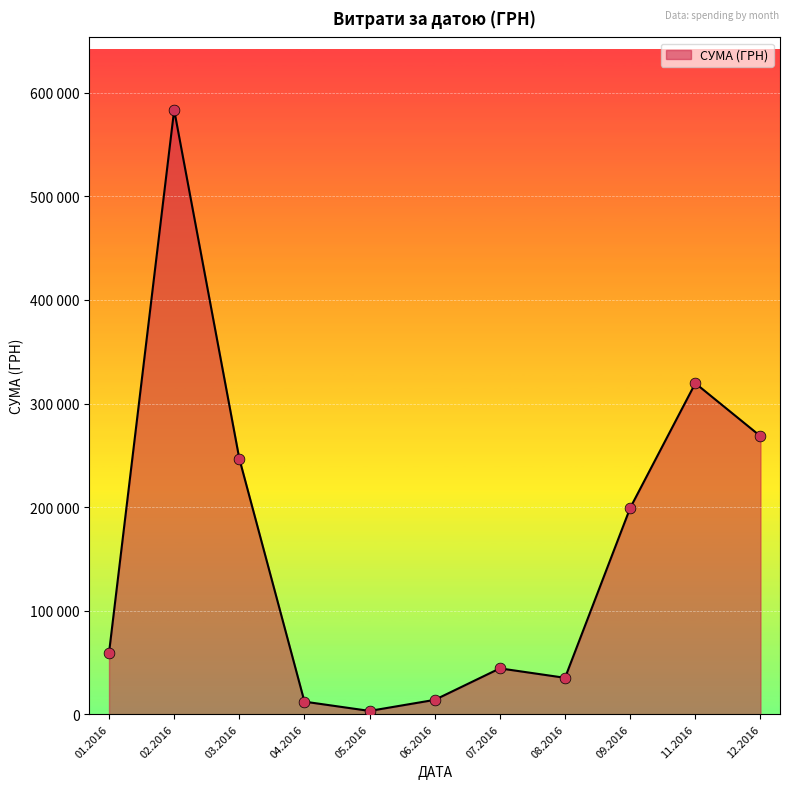

Does the chart have visible grid lines?

Yes